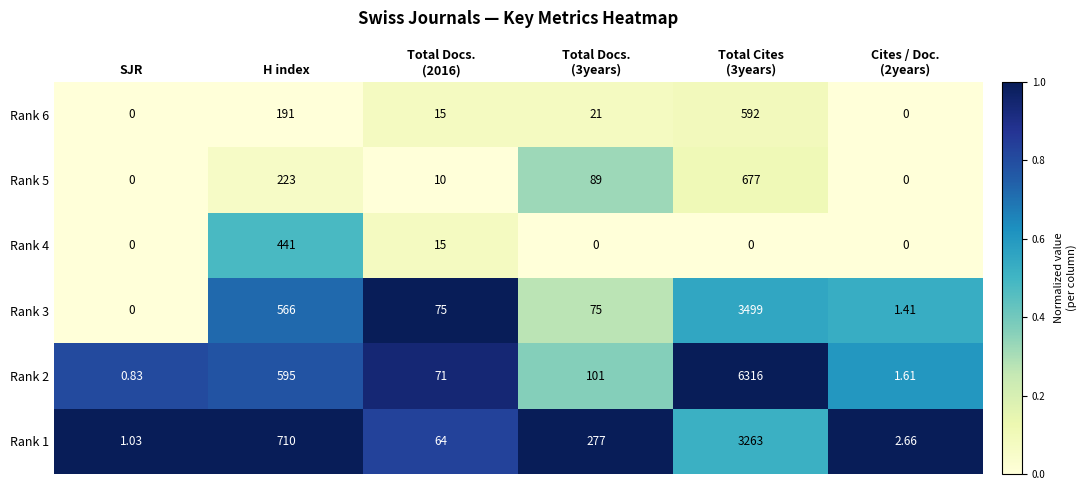

Which series has the widest spread of values?

Rank 2